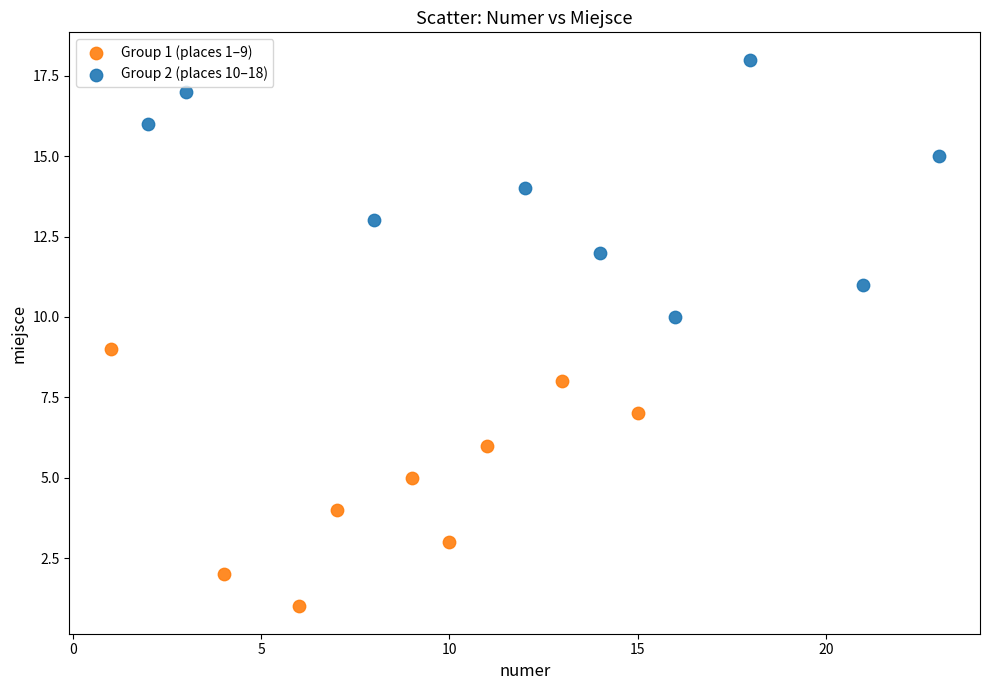

Which series contains the lowest Y value?

Group 1 (places 1–9)